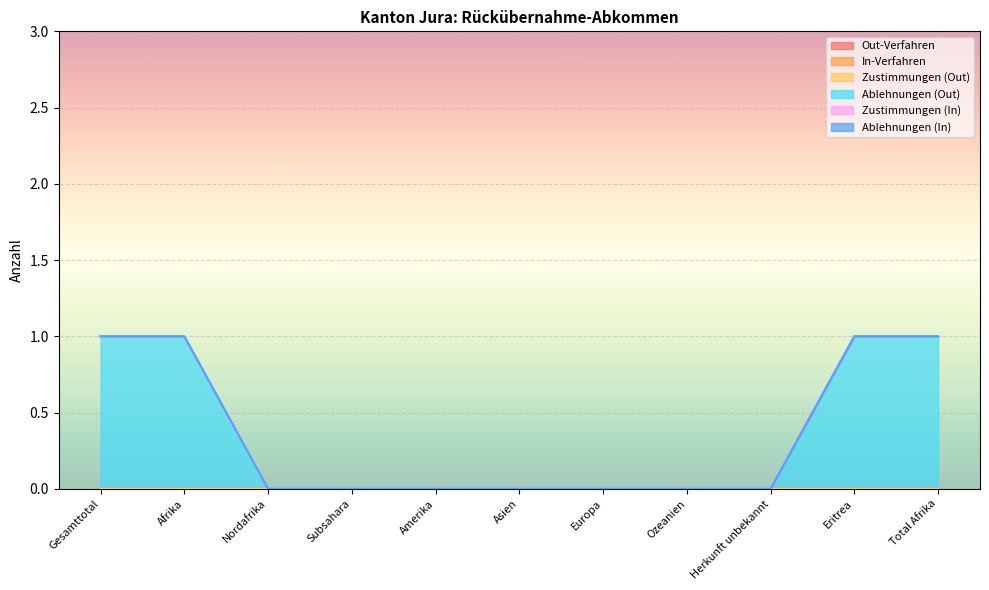

What is the label of the 2nd point from the right?

Eritrea